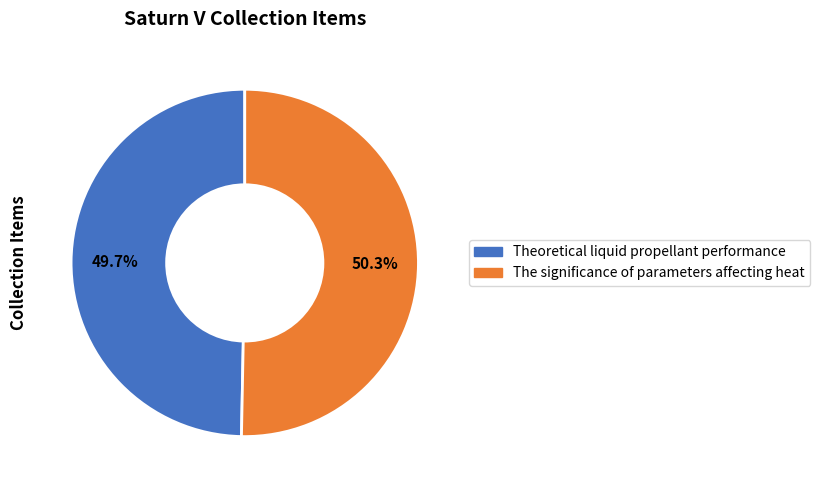

Is it true that The significance of parameters affecting heat is 37% of the pie?

False